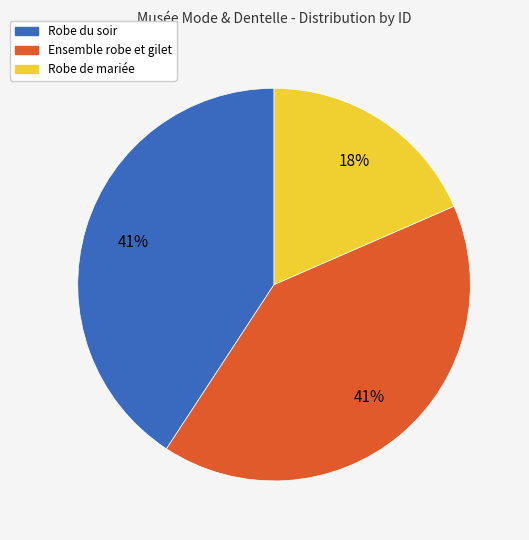

Is it true that Robe de mariée is 29% of the pie?

False